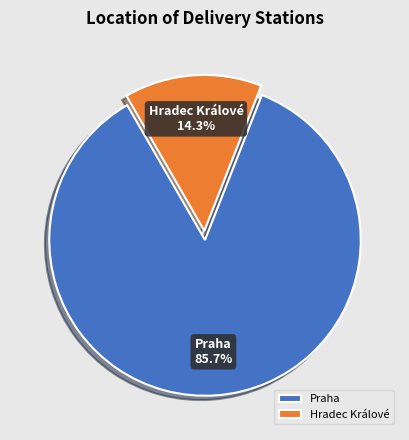

Approximately how many times larger is the value at Praha compared to Hradec Králové?

6.0